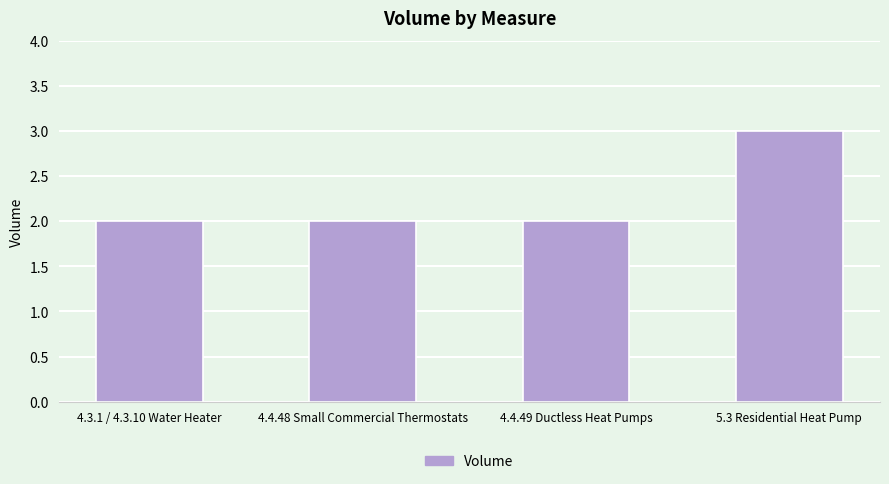

The value at 4.3.1 / 4.3.10 Water Heater is 2. True or false?

True